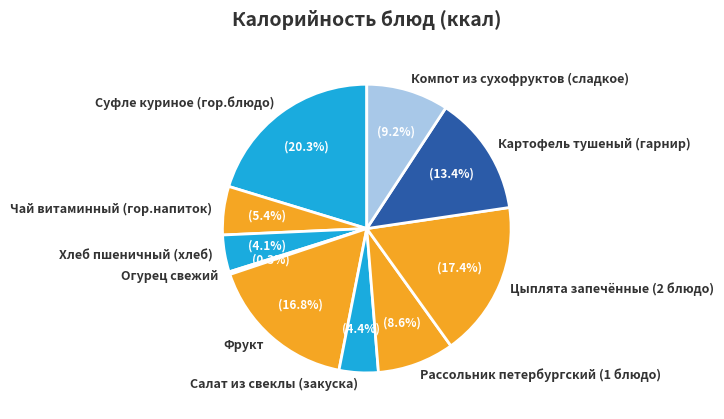

What percentage do Суфле куриное (гор.блюдо) and Чай витаминный (гор.напиток) together represent?

25.7%